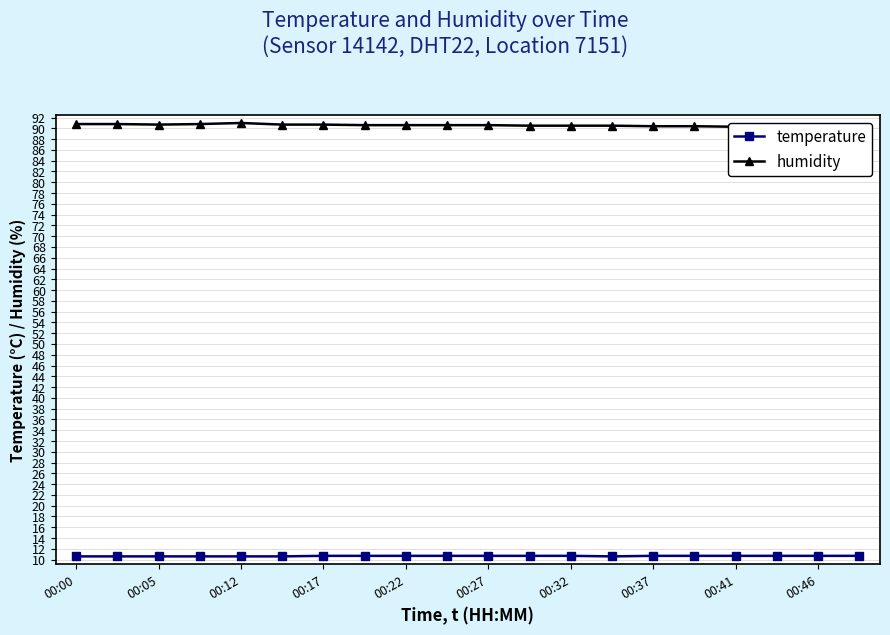

How many categories are shown in the chart?

20